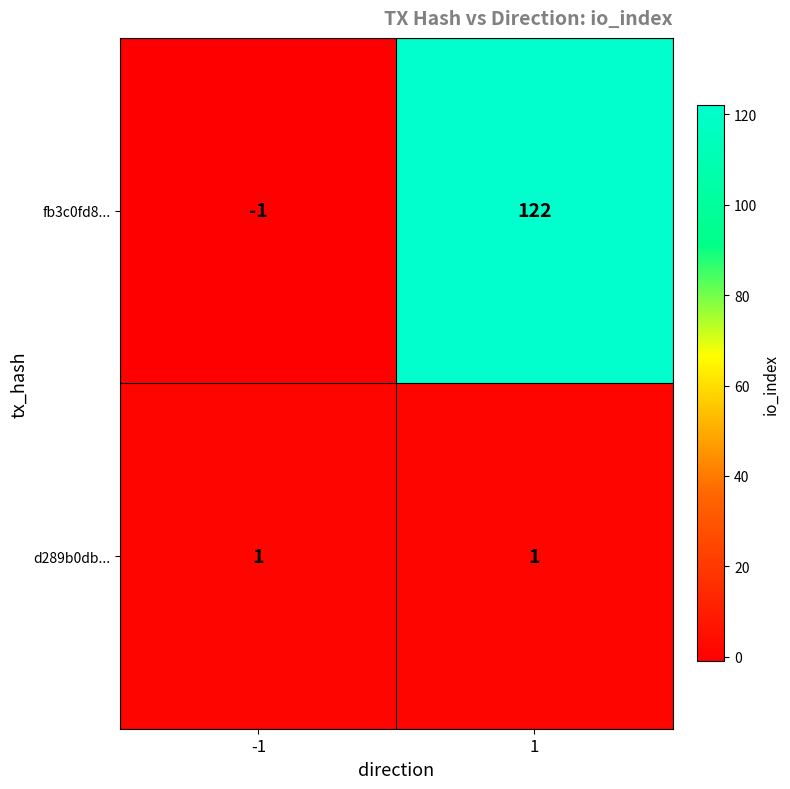

At how many categories does at least one series exceed 111?

1